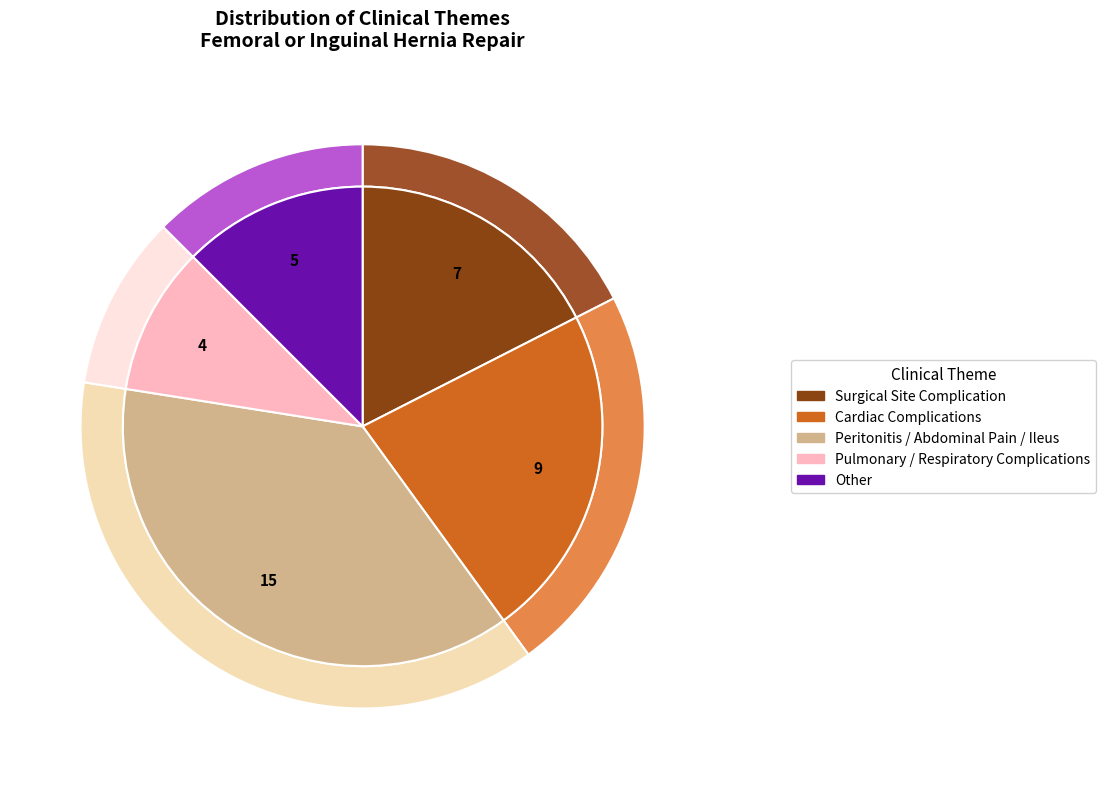

How many slices are in this pie chart?

5